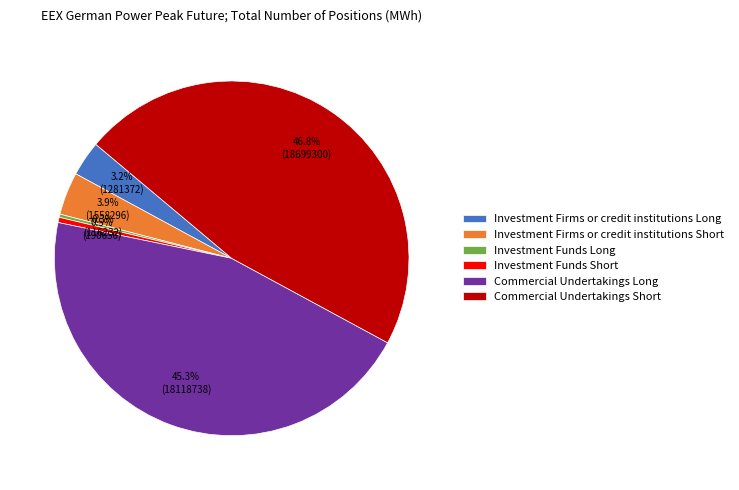

Does any single category account for the majority?

No